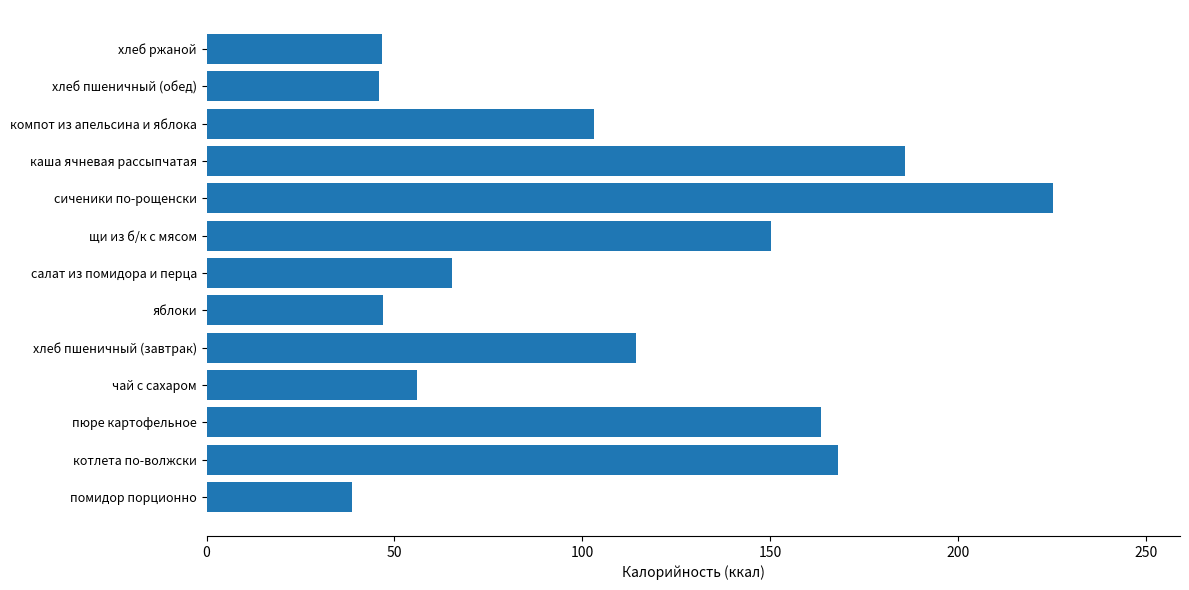

What is the difference between the maximum and minimum values?

186.7